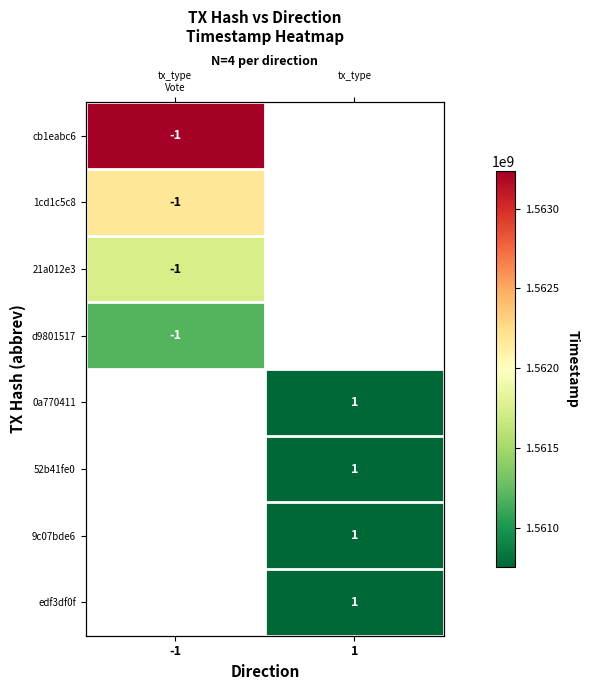

At which label does 0a770411 reach its peak?

-1